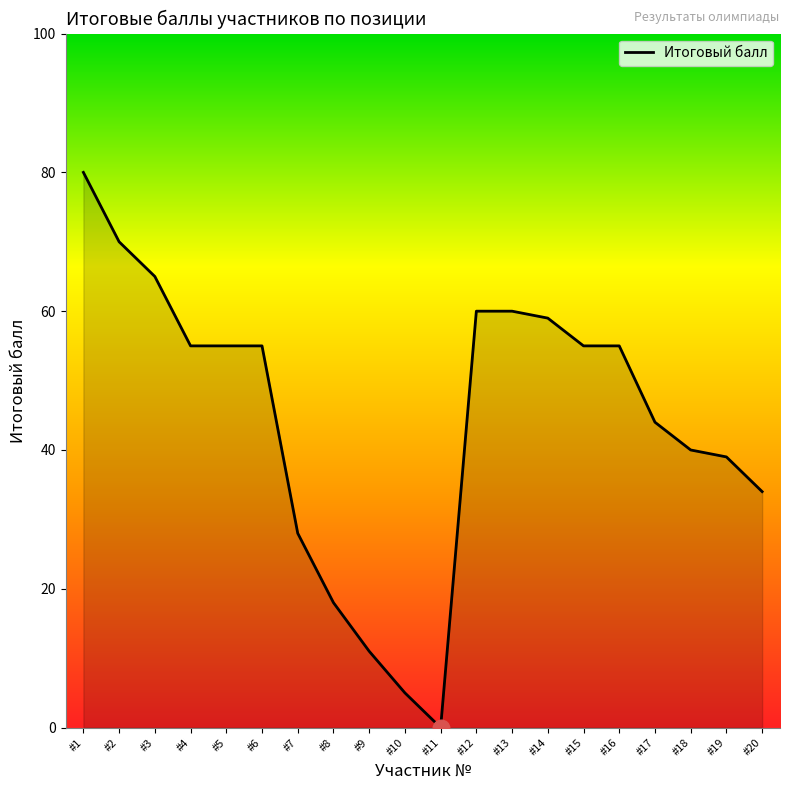

What is the greatest value displayed?

80